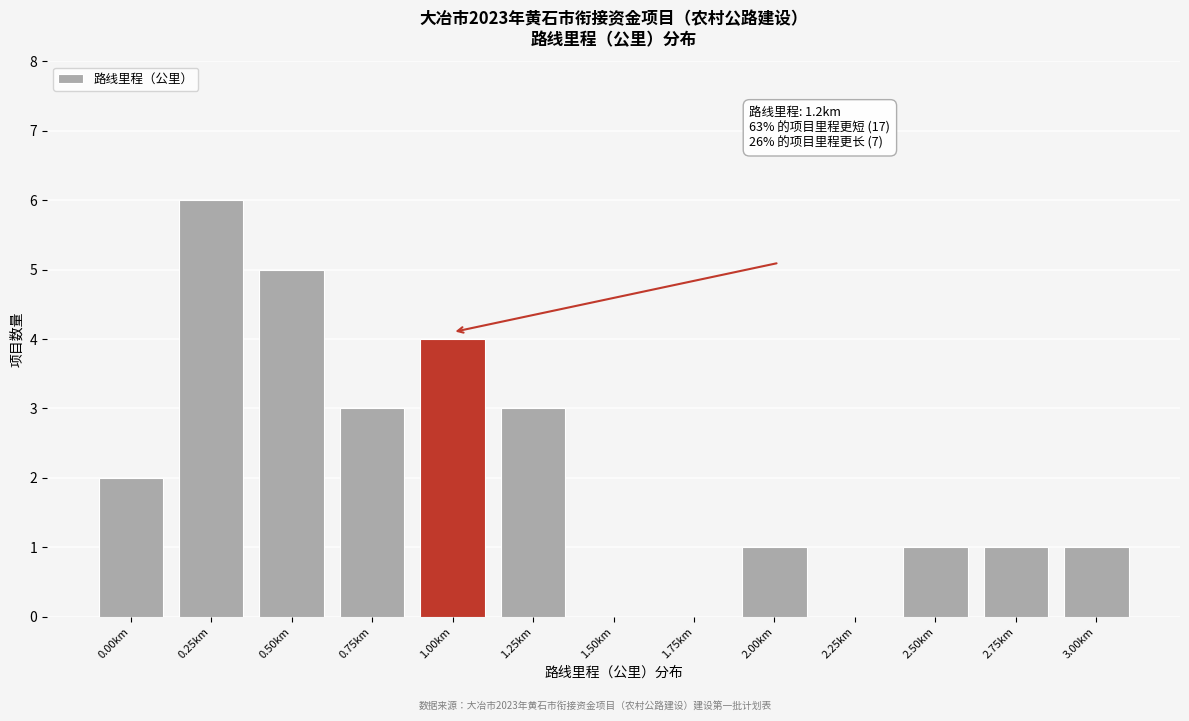

Reading left to right, list all the values displayed in this chart.

0.00km=2	0.25km=6	0.50km=5	0.75km=3	1.00km=4	1.25km=3	1.50km=0	1.75km=0	2.00km=1	2.25km=0	2.50km=1	2.75km=1	3.00km=1